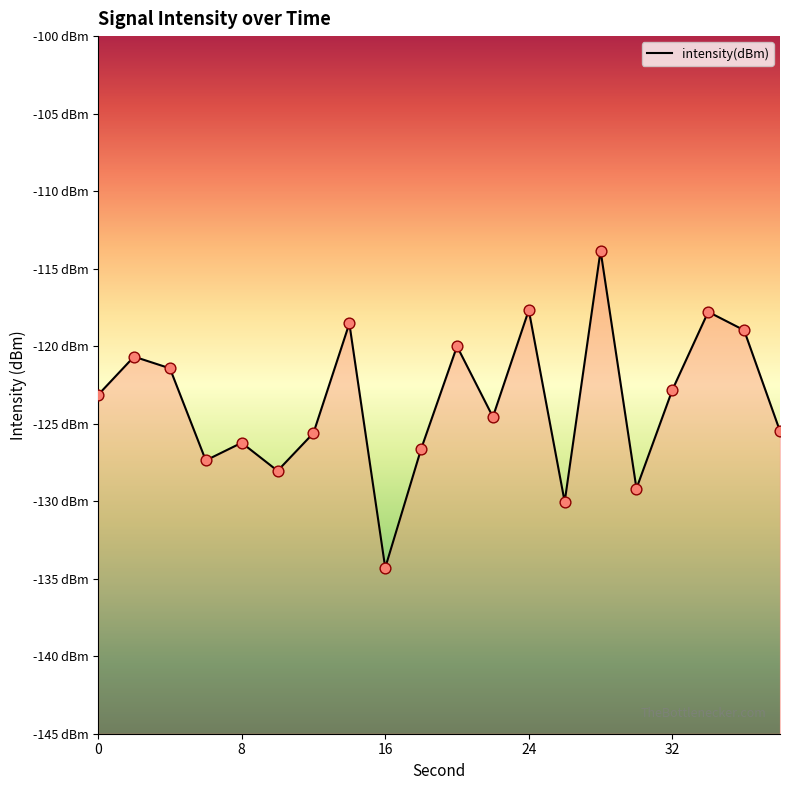

What is the change in value from 34 to 36?

-1.2